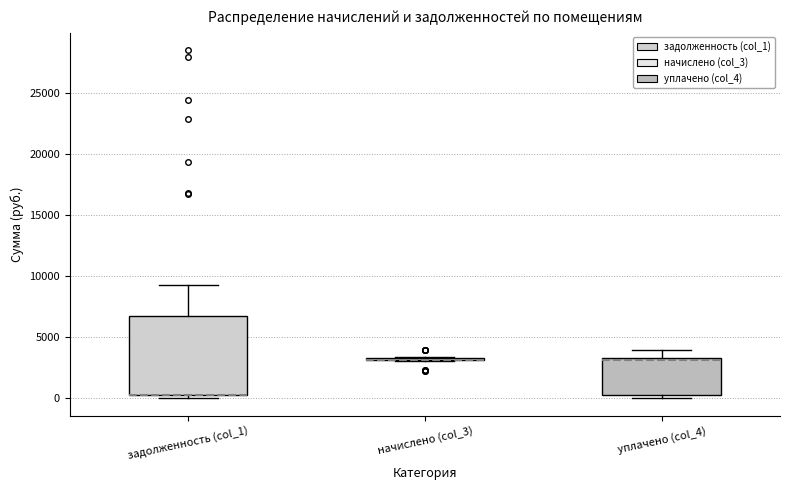

Reading left to right, transcribe this box plot: for each box, give where its median line is, the range the box spans, and where its two whiskers end, as read against the y-axis. The values are not printed on the chart, so give them approximately, as read against the axis.

задолженность (col_1): median 500 (drawn on the box's lower edge), box 500 to 7000, whiskers 0 to 9500
начислено (col_3): box collapsed to a line at 3000, whiskers 3000 to 3500
уплачено (col_4): median 3000, box 500 to 3500, whiskers 0 to 4000